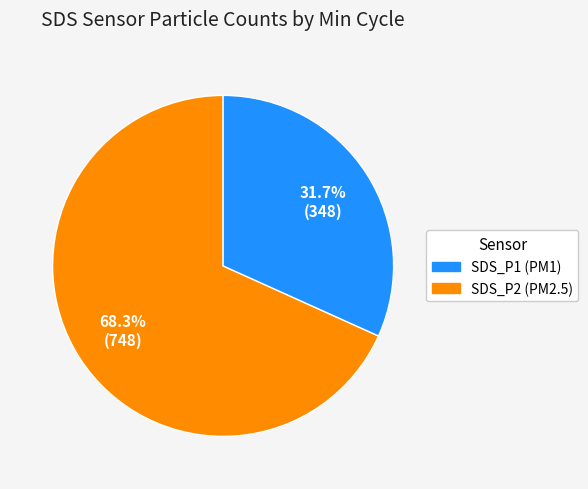

How many segments does this pie chart have?

2